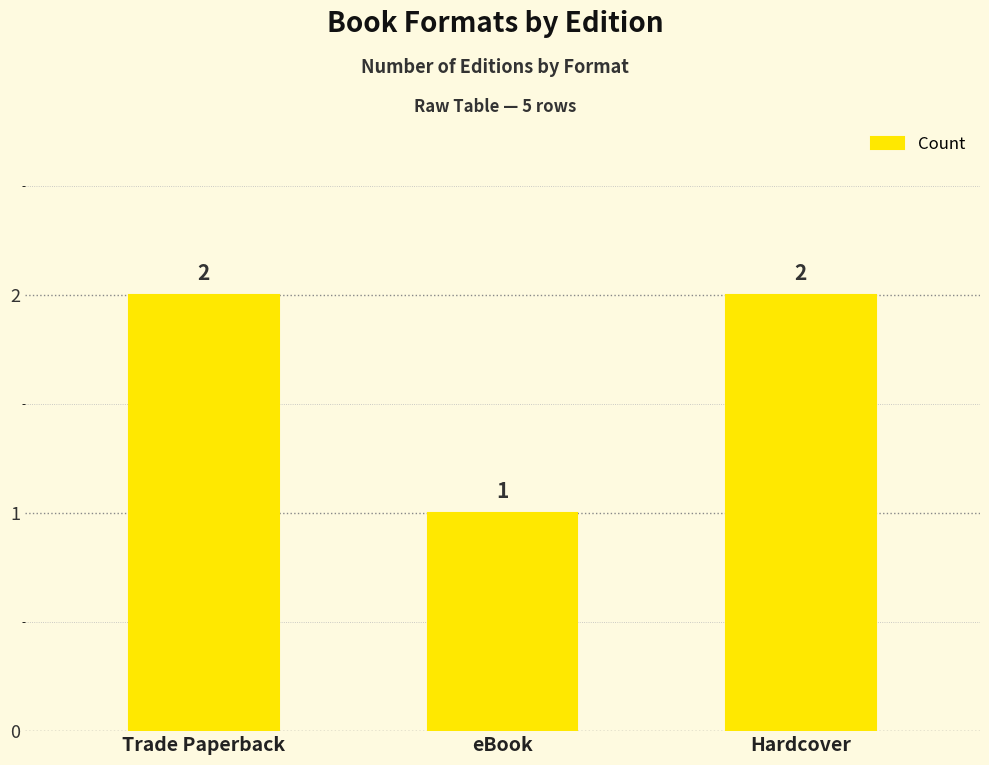

What is the difference between the values at eBook and Hardcover?

1